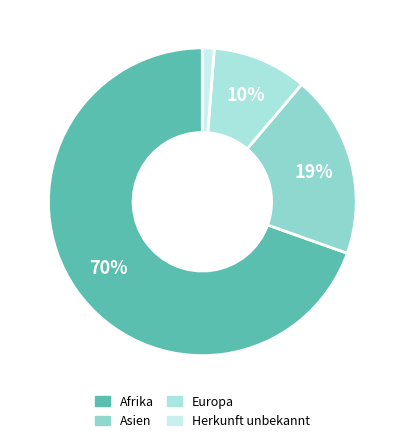

Which category has the smallest portion of the pie?

Herkunft unbekannt